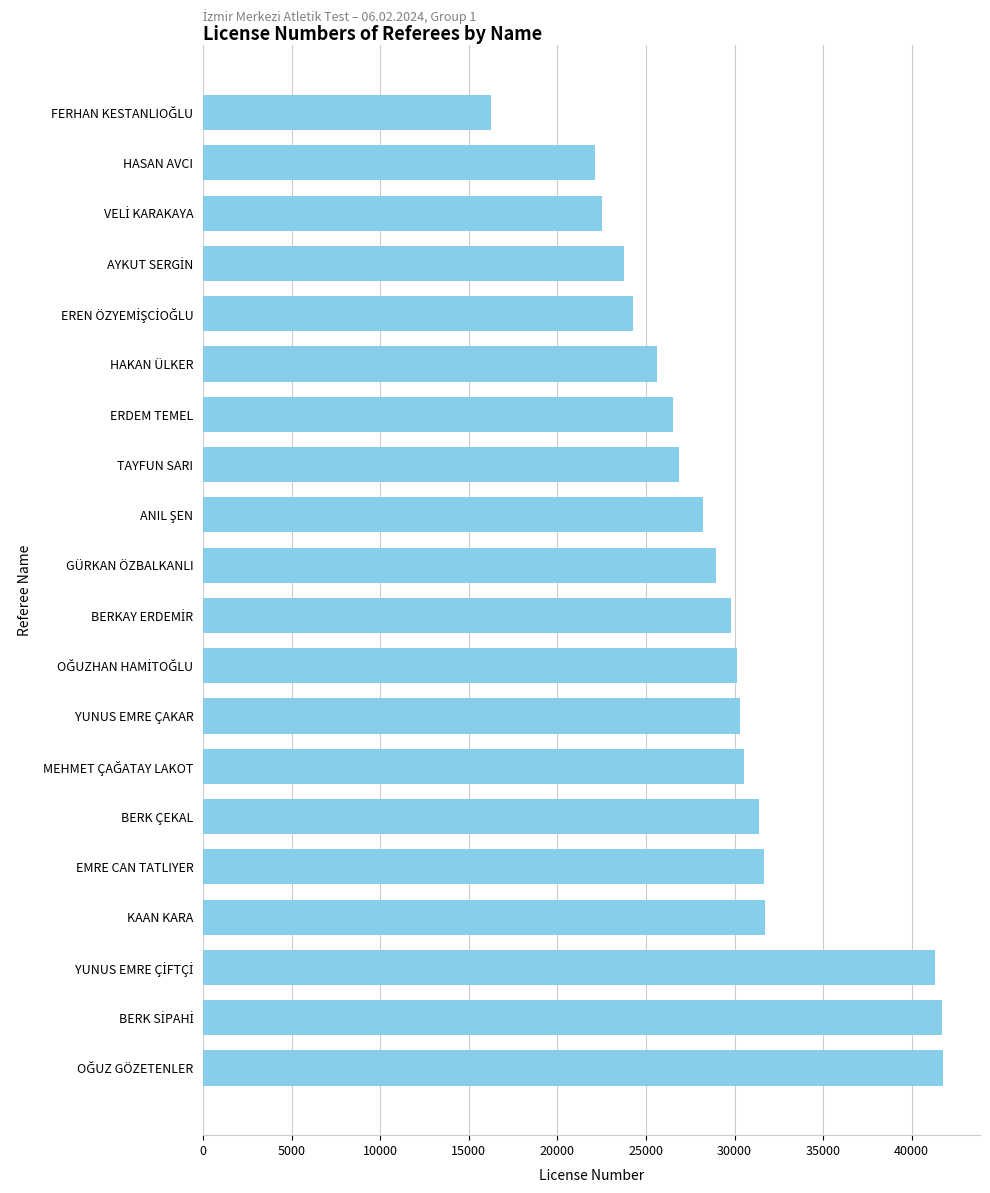

What is the maximum value shown in the chart?

41771